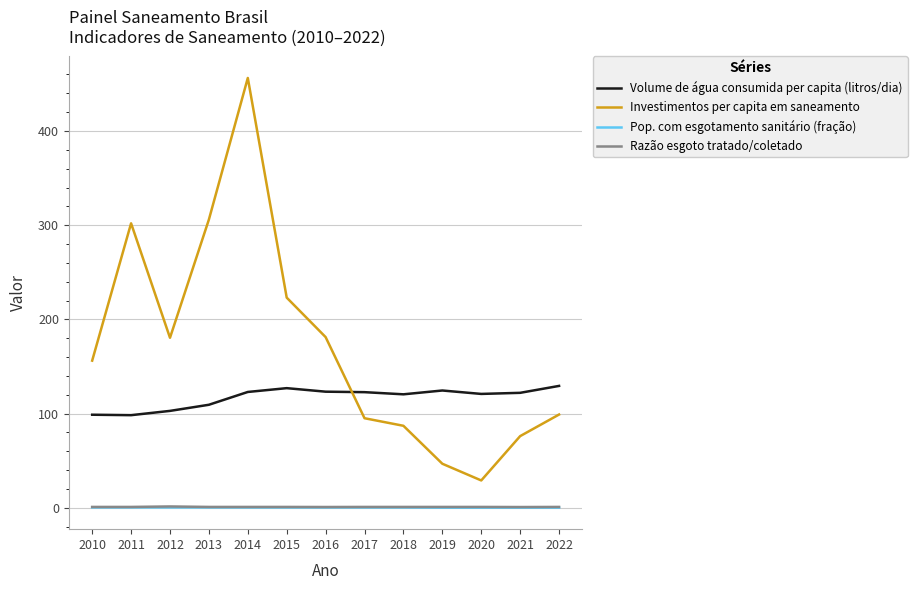

At which label does Investimentos per capita em saneamento first exceed 156?

2010